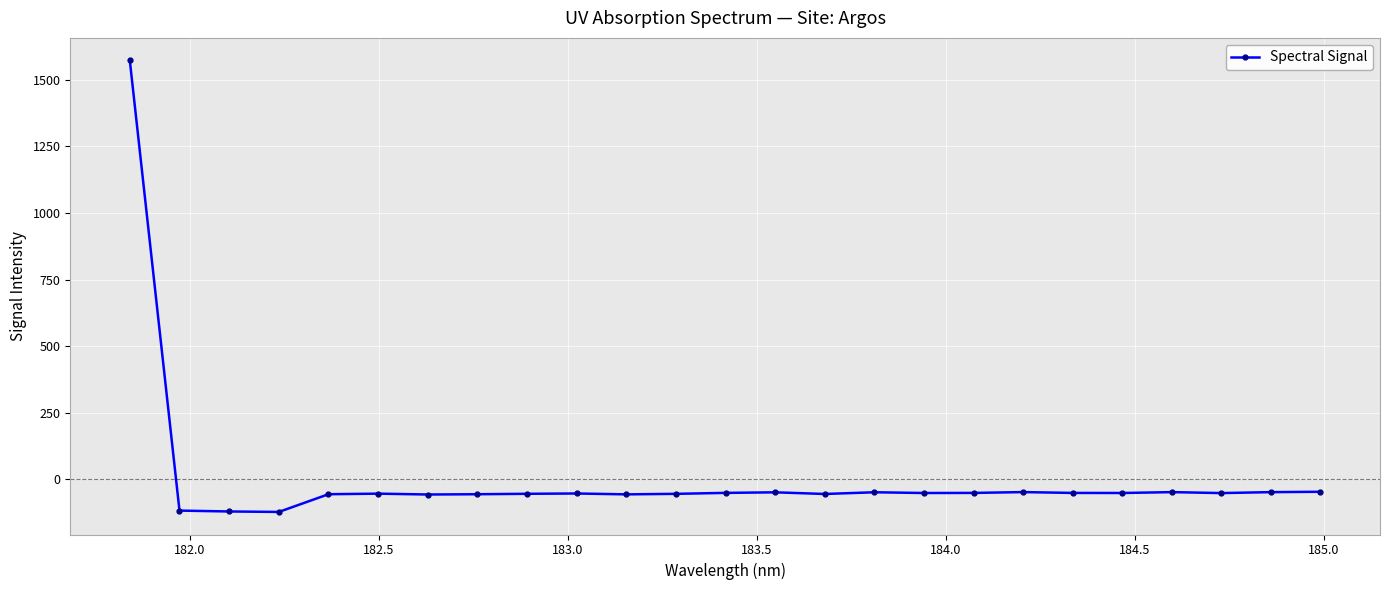

True or false: there are more than 1 points higher than both neighbors.

True